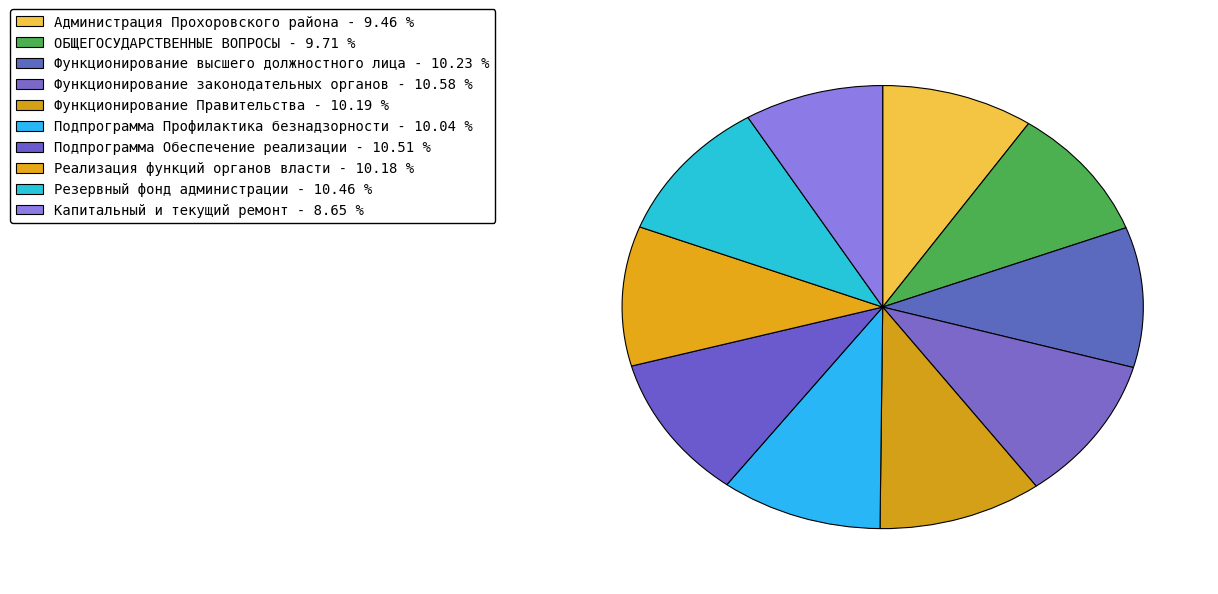

What percentage is the Функционирование высшего должностного лица slice, to the nearest percent?

10%